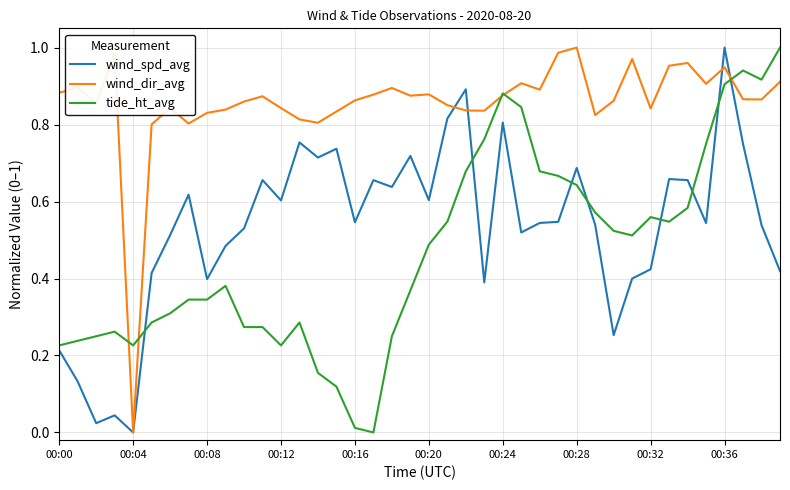

Which series ends up on top after the final intersection of wind_dir_avg and wind_spd_avg?

wind_dir_avg